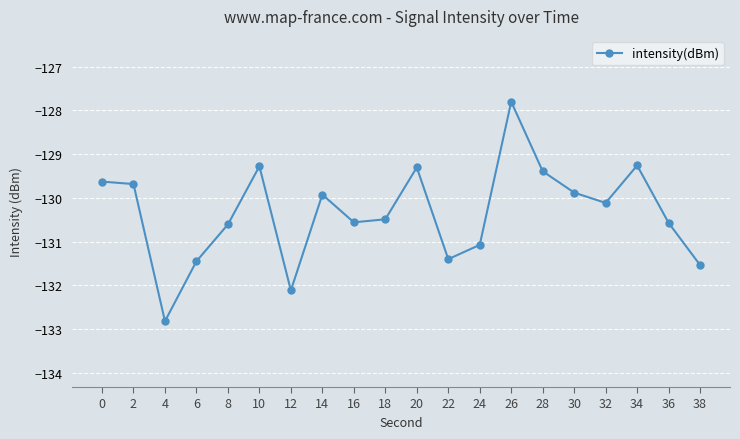

How many lines are shown in the chart?

1